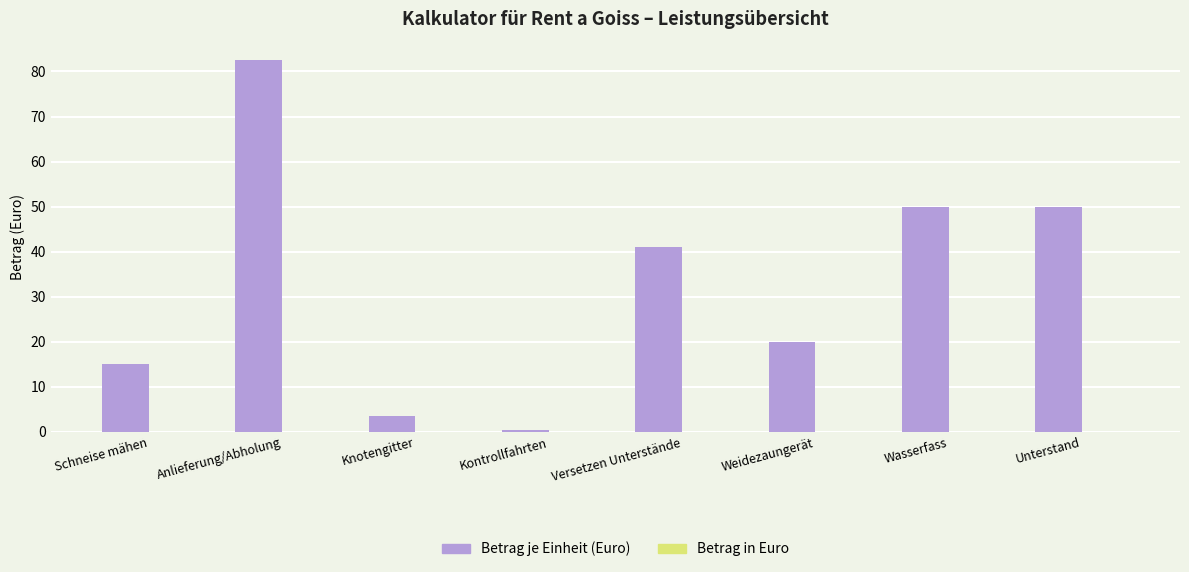

What is the maximum value shown in the chart?

82.5